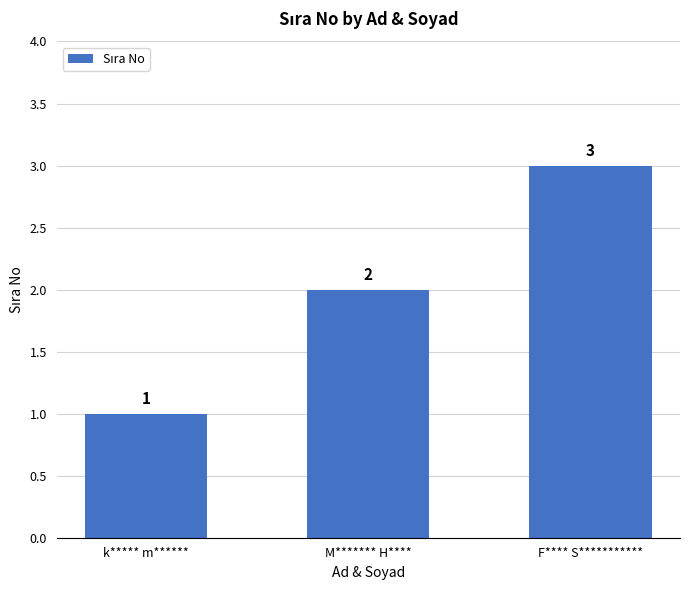

At which category does the chart reach its peak across all series?

F**** S***********